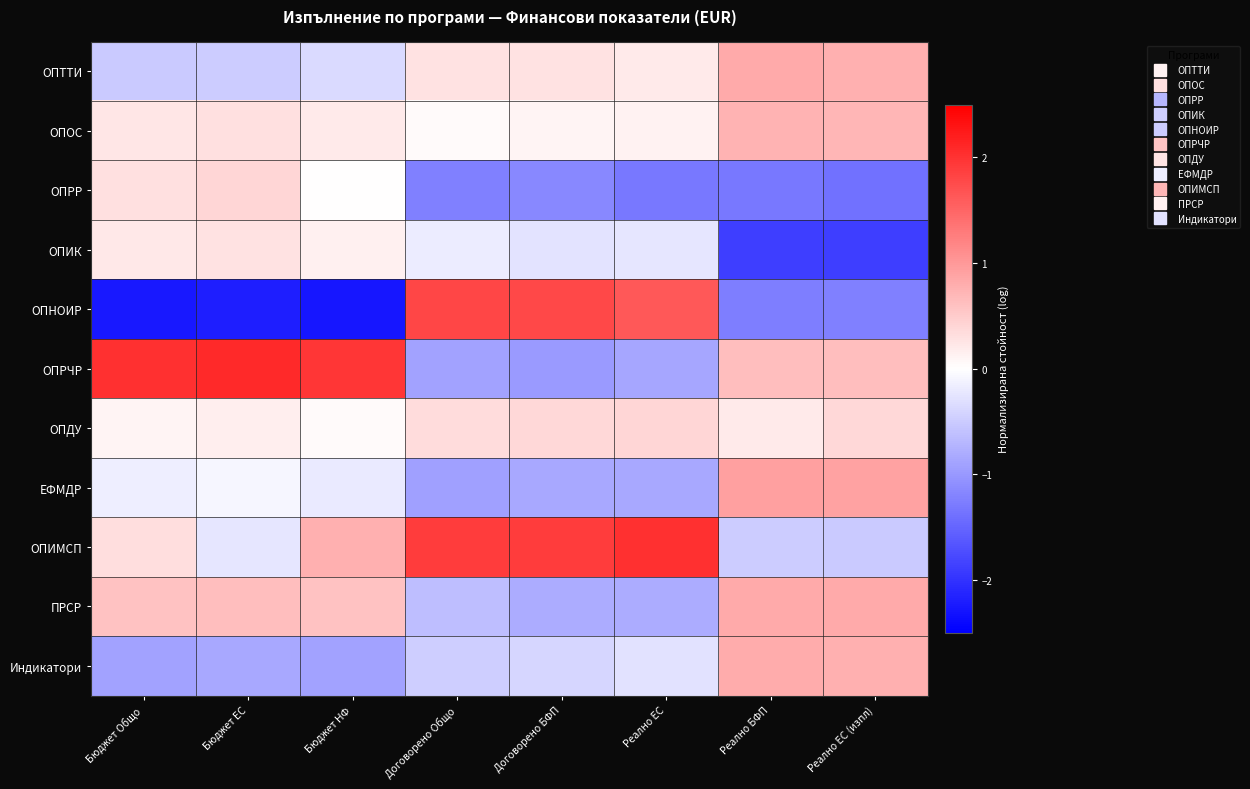

What is the smallest value displayed?

-2.3